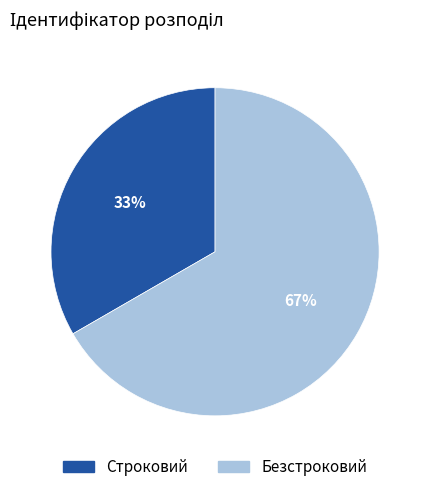

The Строковий slice represents 39% of the pie. True or false?

False